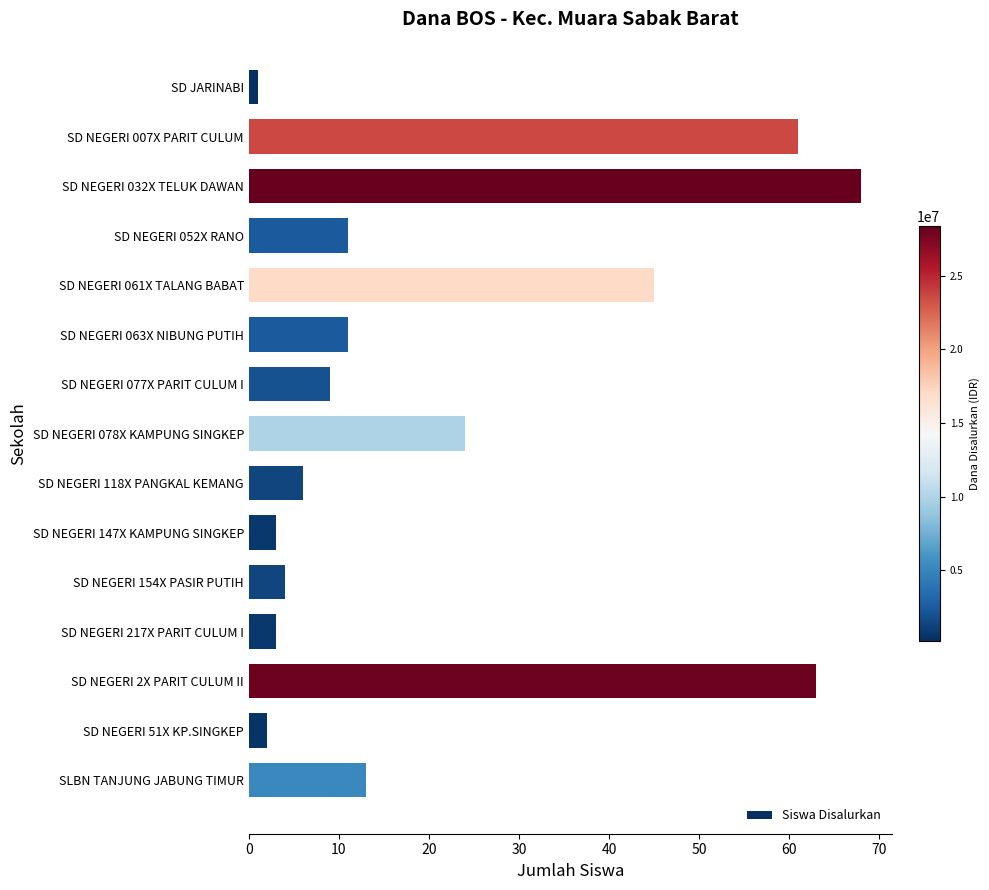

What is the change in value from SD NEGERI 007X PARIT CULUM to SD NEGERI 154X PASIR PUTIH?

-57